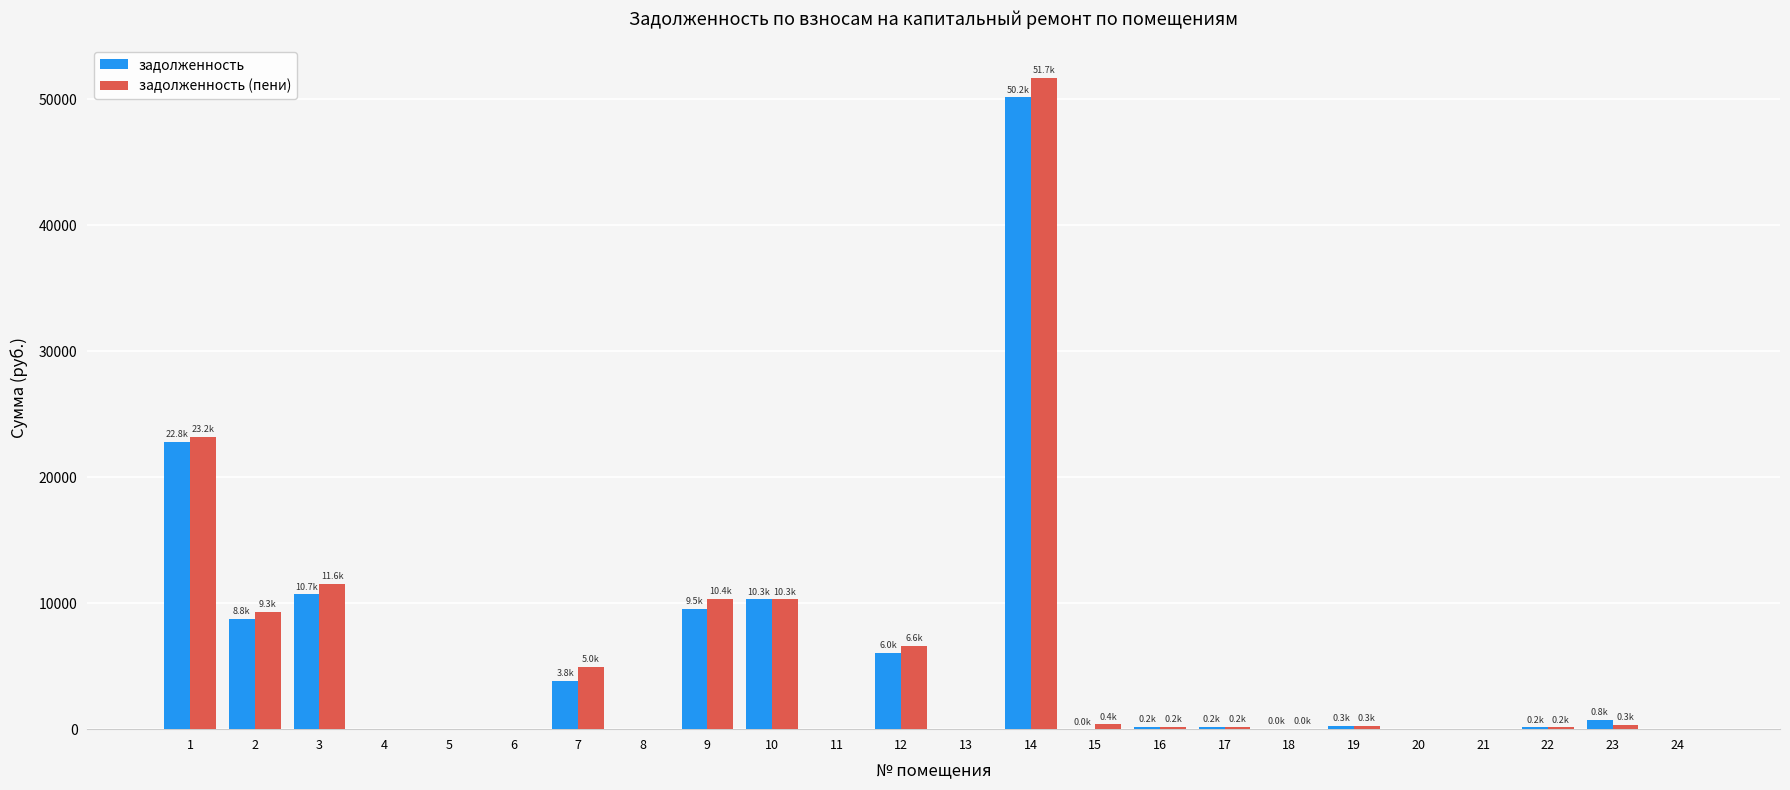

What is the sum of the задолженность (пени) values at 19 and 16?

481.2